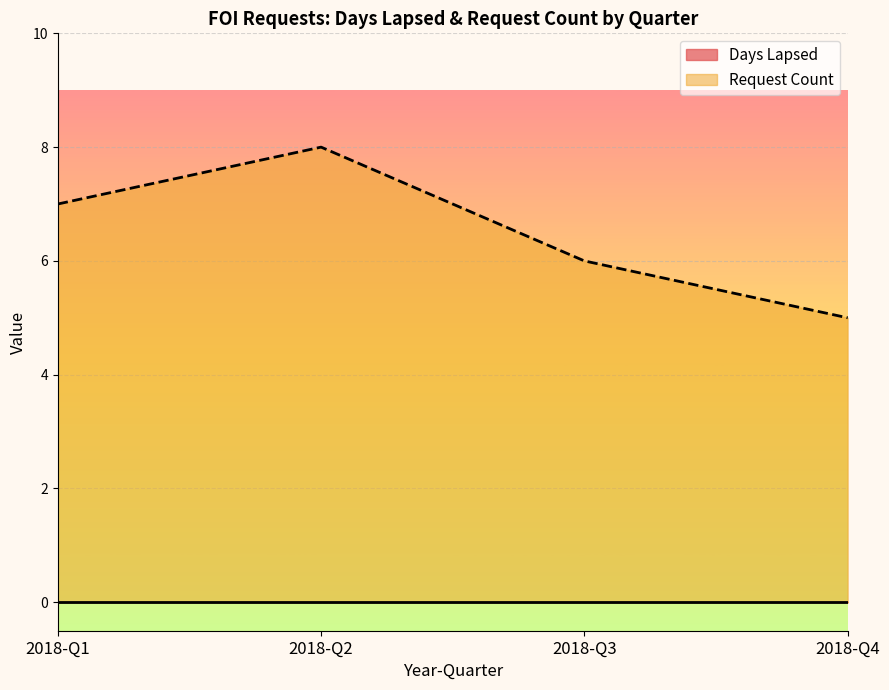

True or false: Request Count and Days Lapsed cross at least once.

False